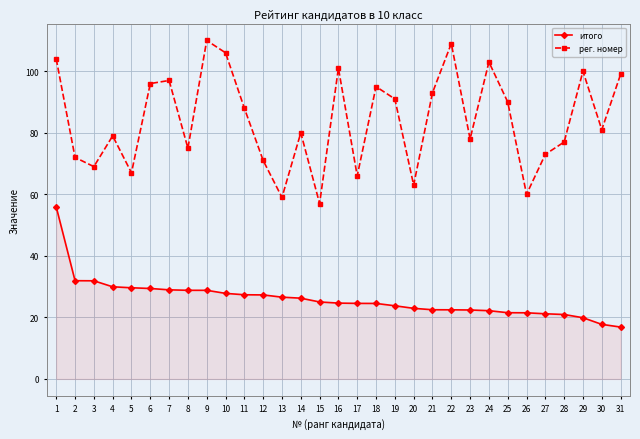

Which series has the largest total across all categories?

рег. номер